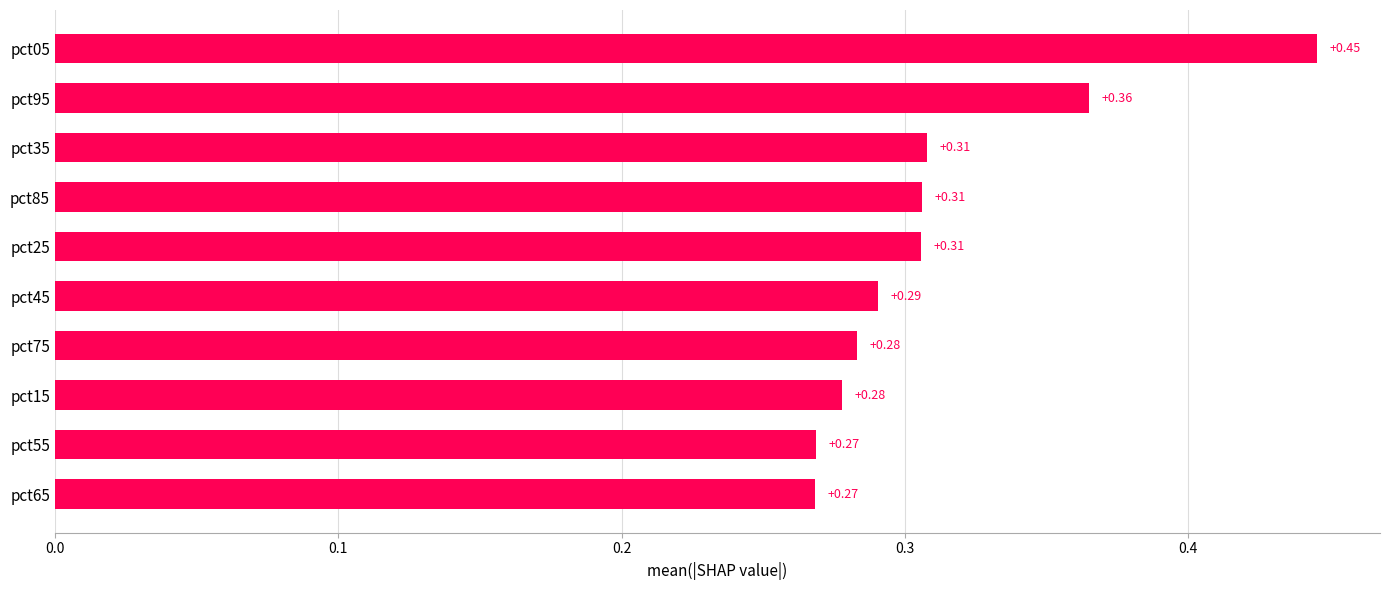

Between pct85 and pct15, which is larger?

pct85